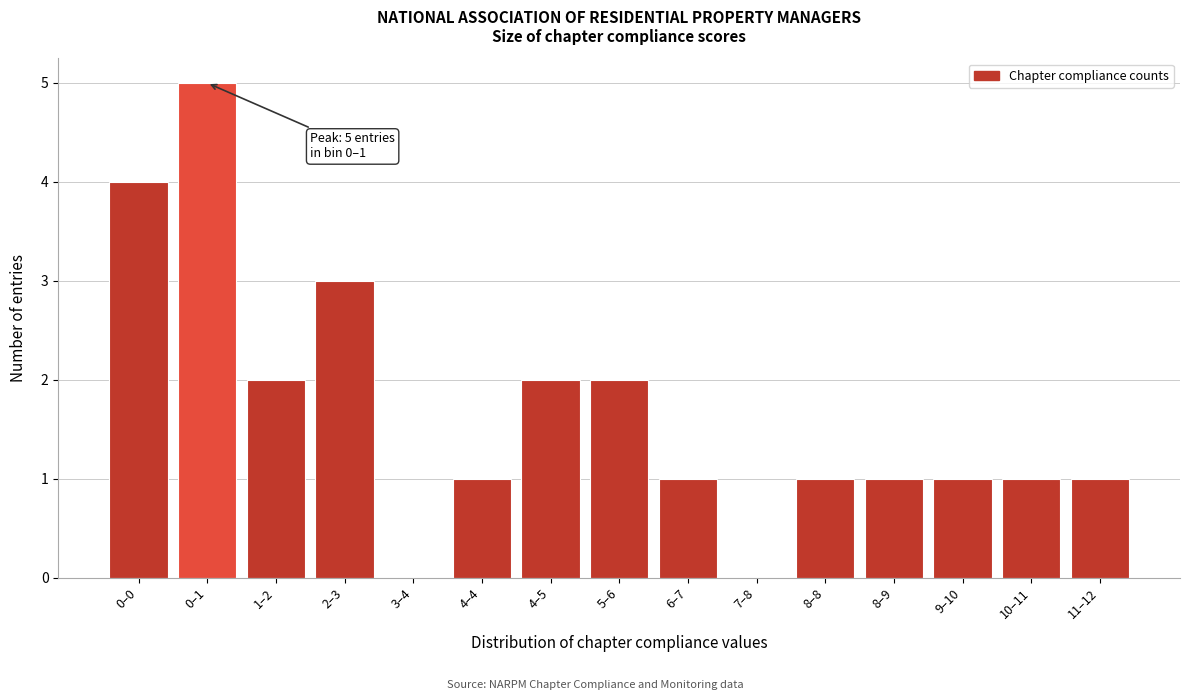

Reading left to right, what are all the values shown in this chart?

0–0=4	0–1=5	1–2=2	2–3=3	3–4=0	4–4=1	4–5=2	5–6=2	6–7=1	7–8=0	8–8=1	8–9=1	9–10=1	10–11=1	11–12=1